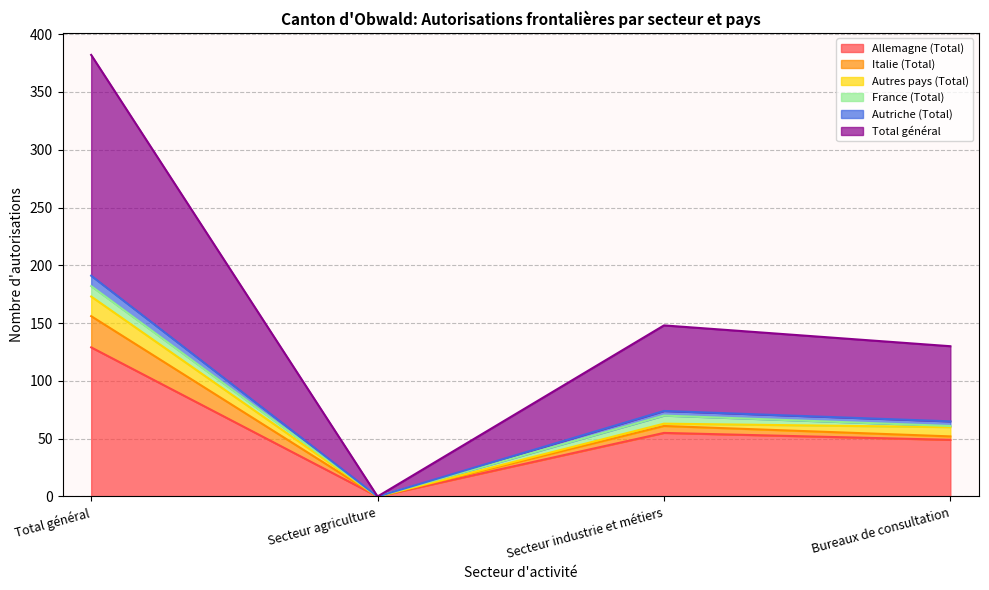

Which category has the lowest value in the Allemagne (Total) series?

Secteur agriculture